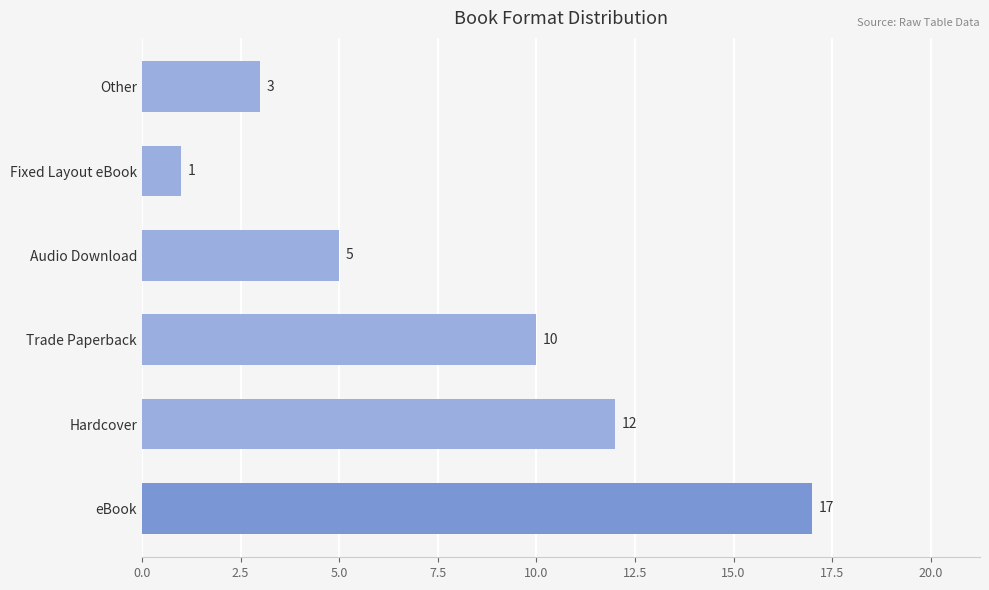

List the labels in order of value, smallest first.

Fixed Layout eBook, Other, Audio Download, Trade Paperback, Hardcover, eBook